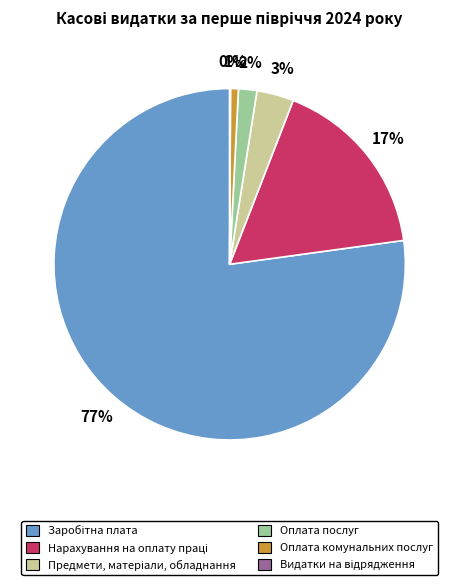

To the nearest percent, what percentage of the pie is Оплата послуг?

2%